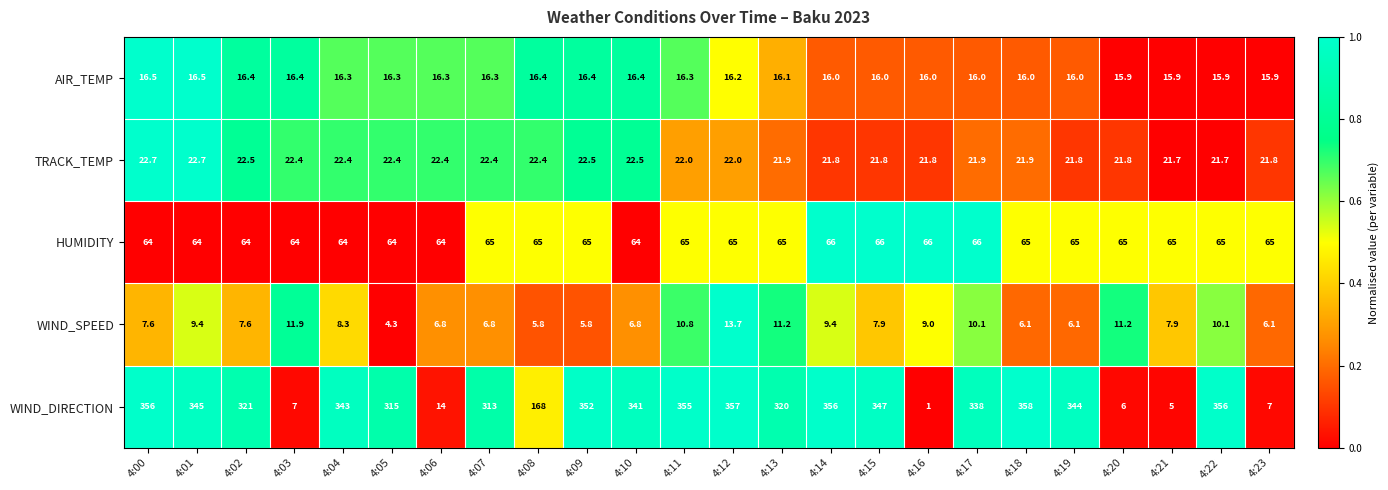

Count the HUMIDITY values in the range 64 to 65.

20